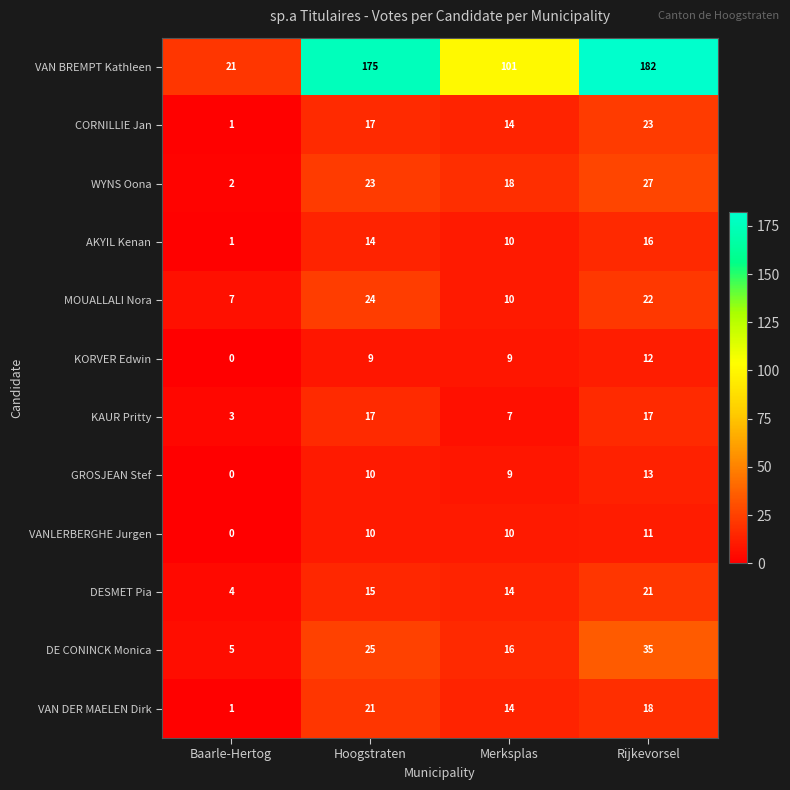

At which category is the sum across all series the highest?

Rijkevorsel